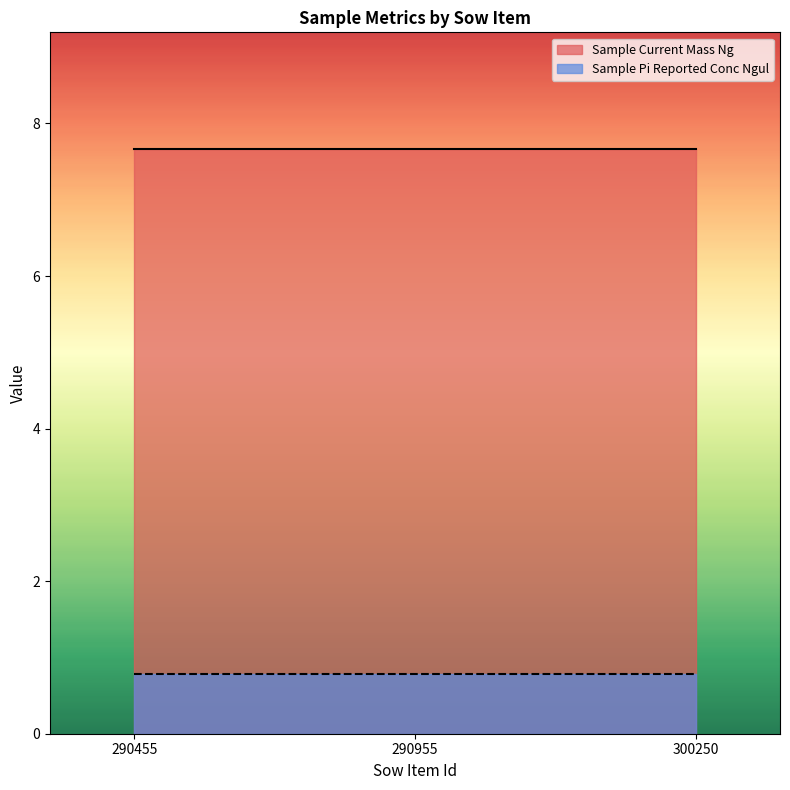

What is the value of the Sample Current Mass Ng point at the 3rd from the left?

7.7